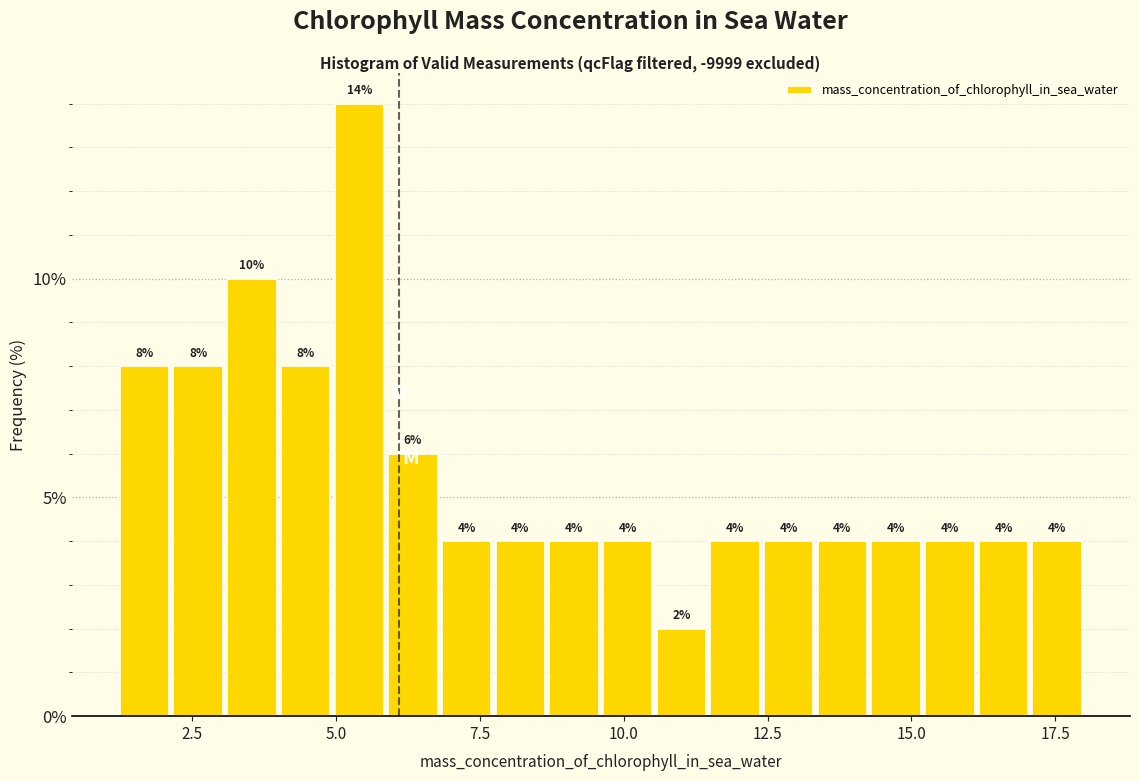

Around what value on the x-axis is the tallest bar? Give the approximate position of its centre, as read against the axis.

5.5